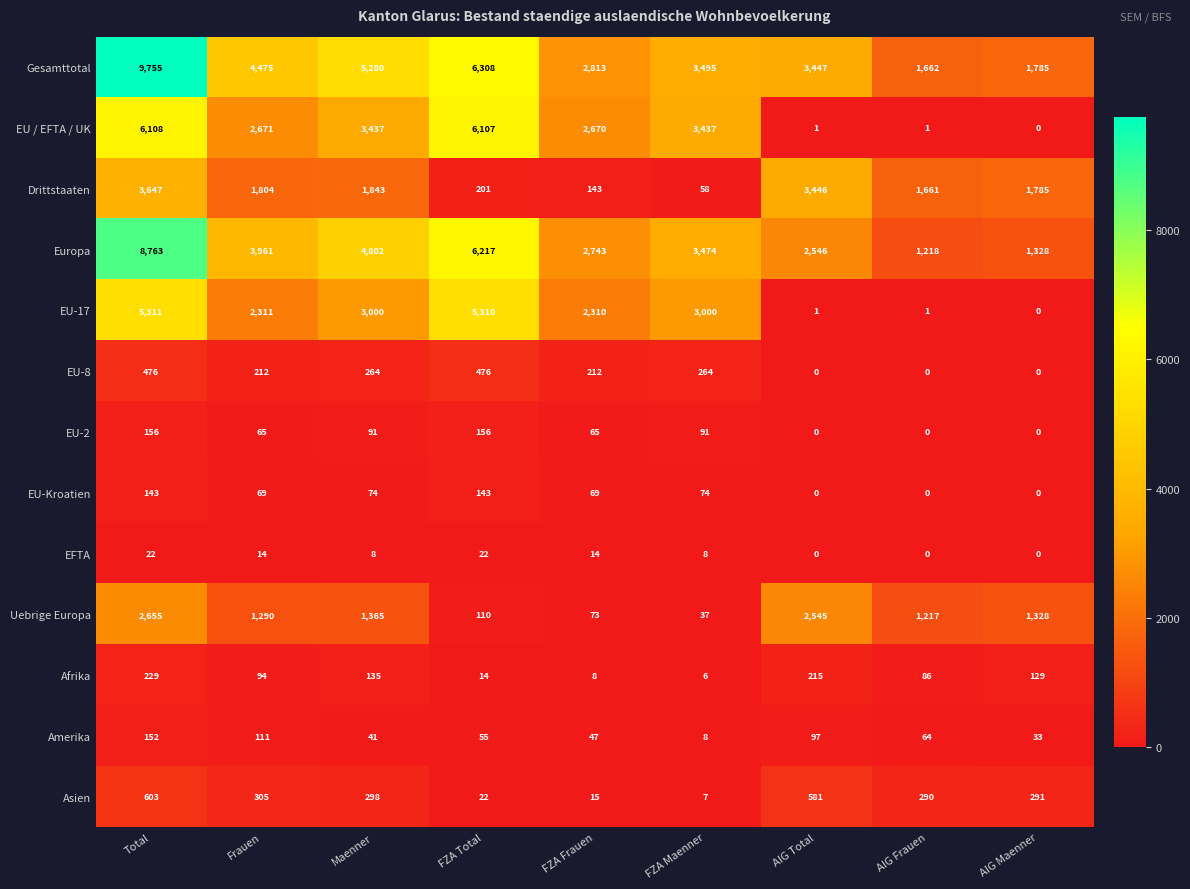

True or false: EU-8 has a value of -301 at AIG Maenner.

False